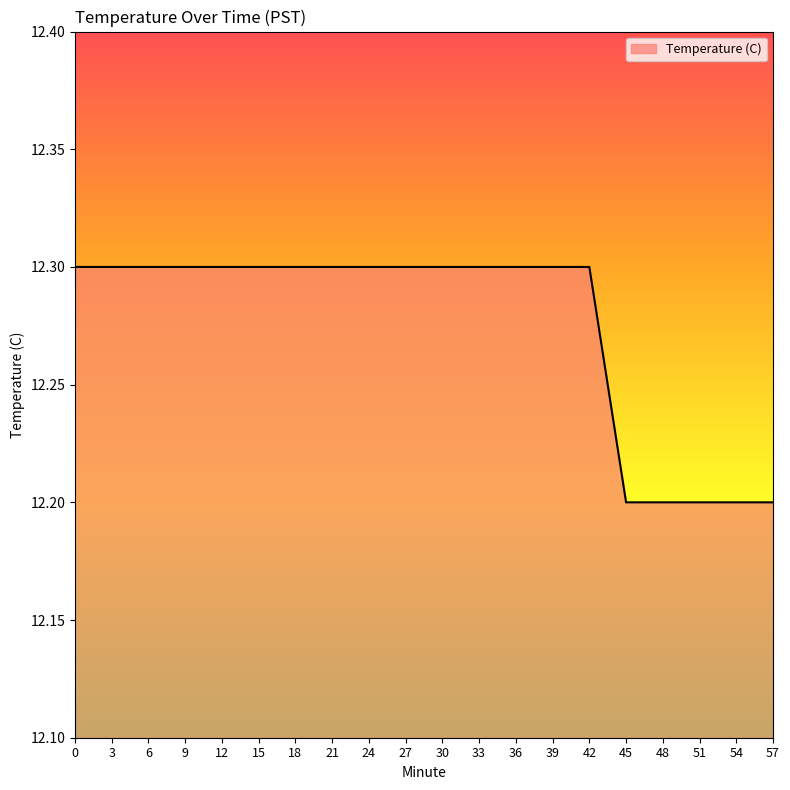

What is the average value?

12.3